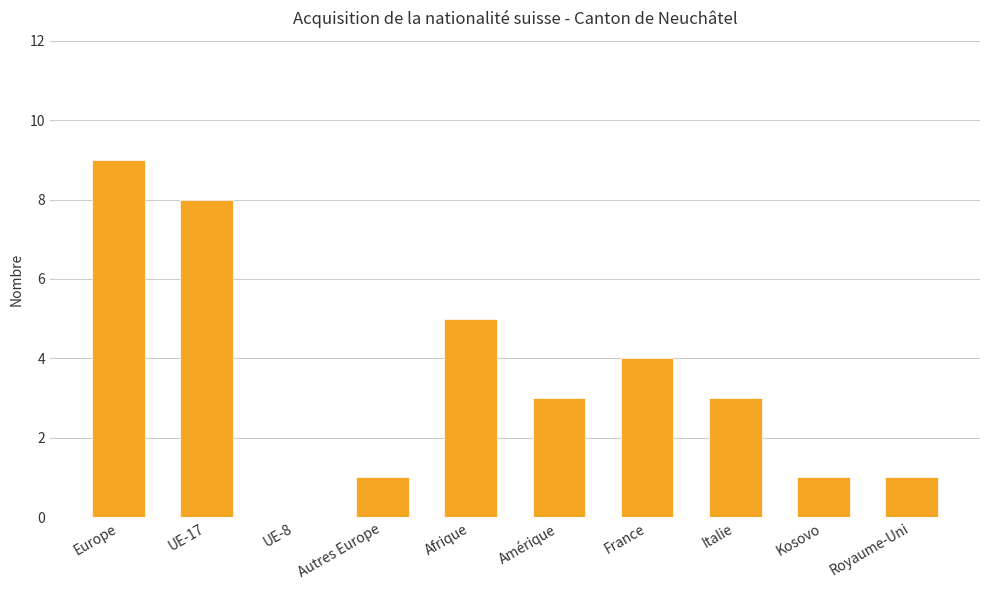

The value at UE-17 is 8. True or false?

True